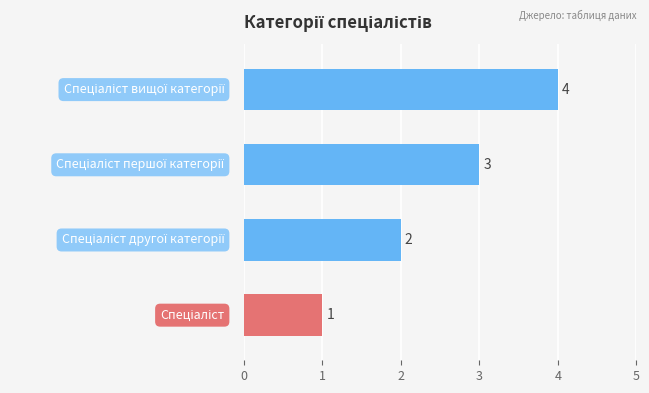

What is the maximum value shown in the chart?

4